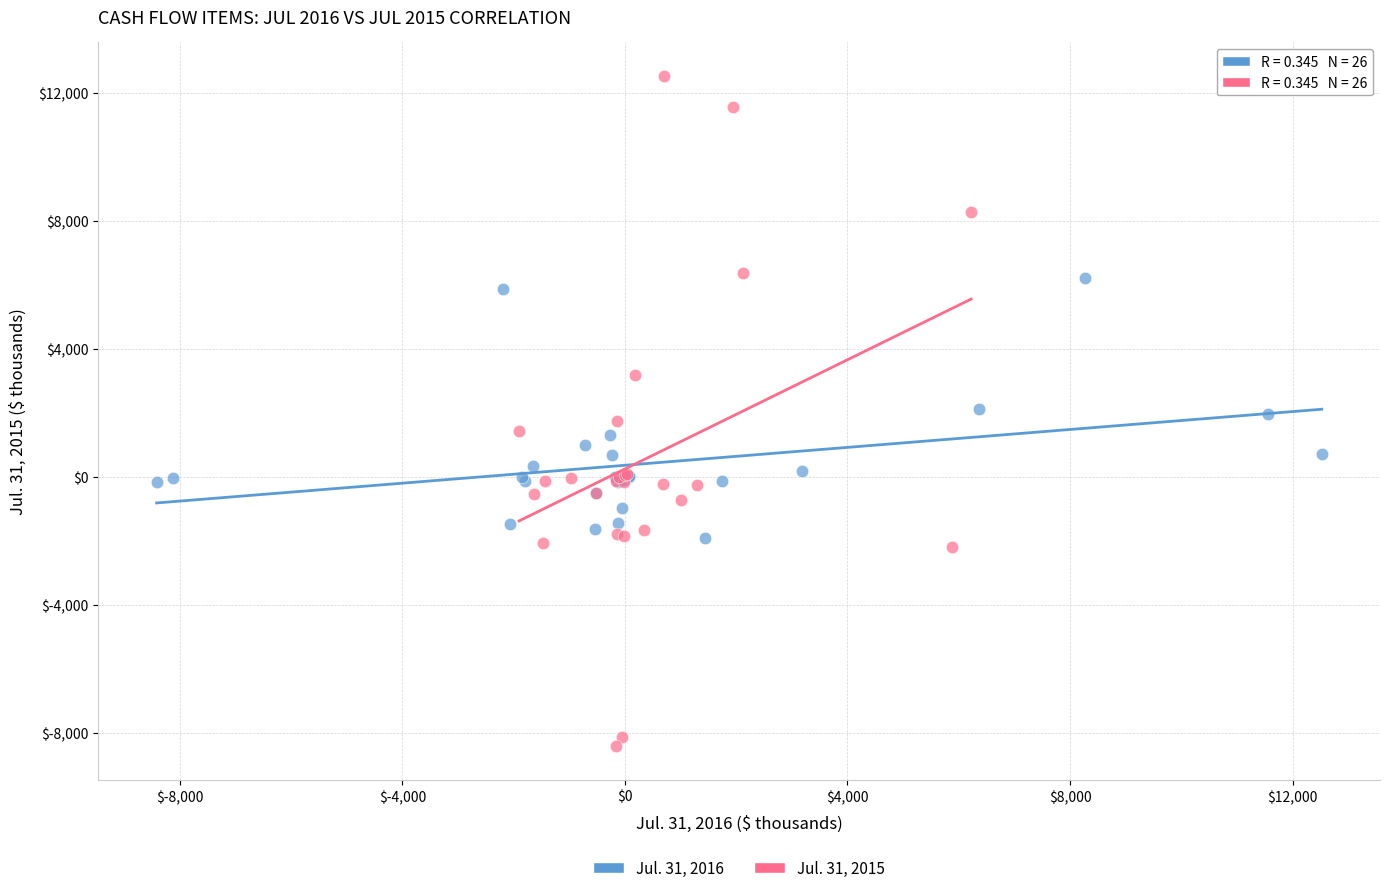

Which series reaches the minimum Y coordinate?

Jul. 31, 2015